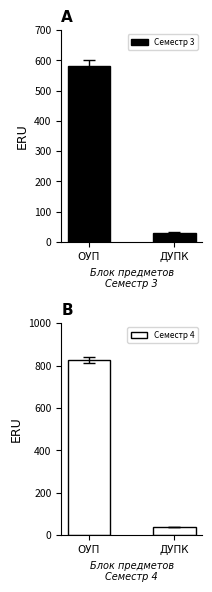

Read the Семестр 4 value at ОУП.

826